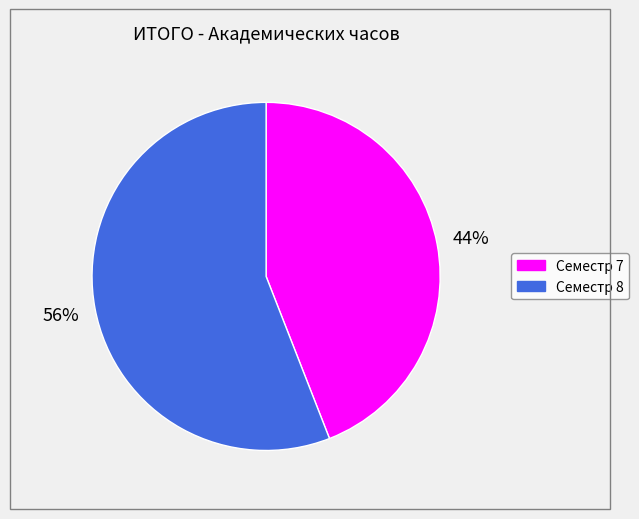

How many slices are in this pie chart?

2